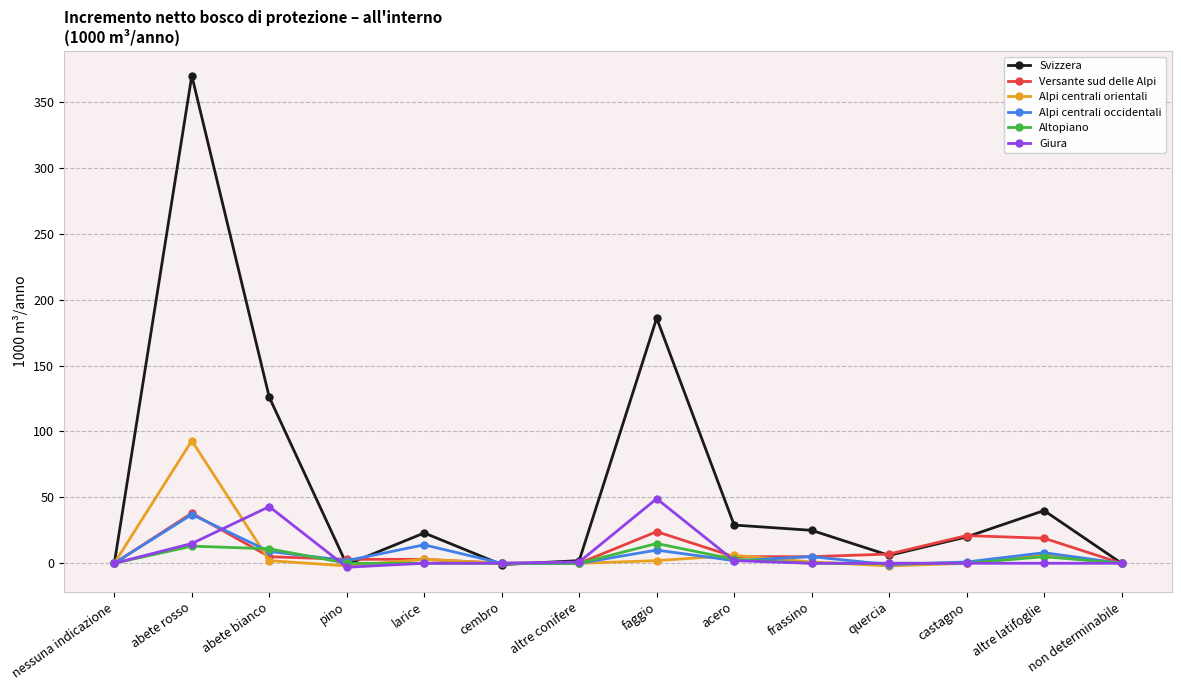

Count the number of categories in the chart.

14